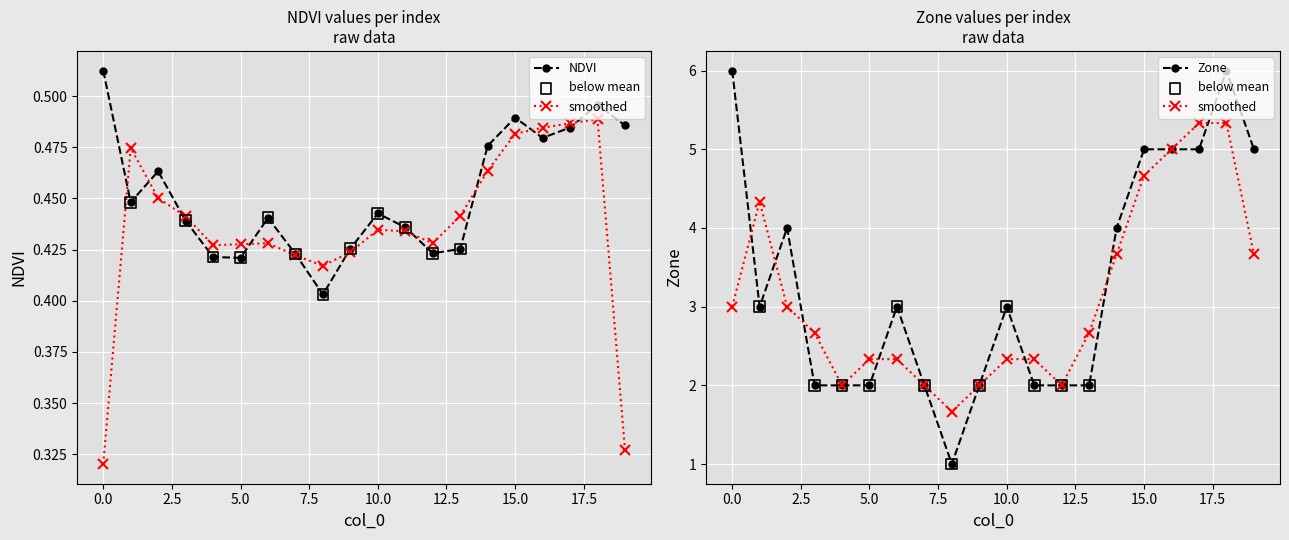

What is the total value across all series at 1?

3.4